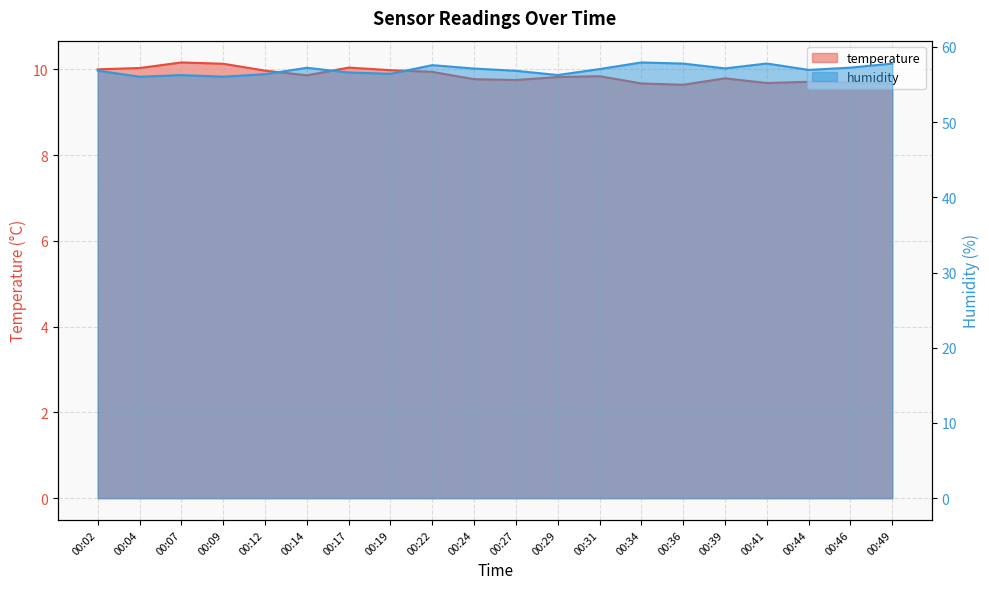

True or false: humidity and temperature intersect in this chart.

False